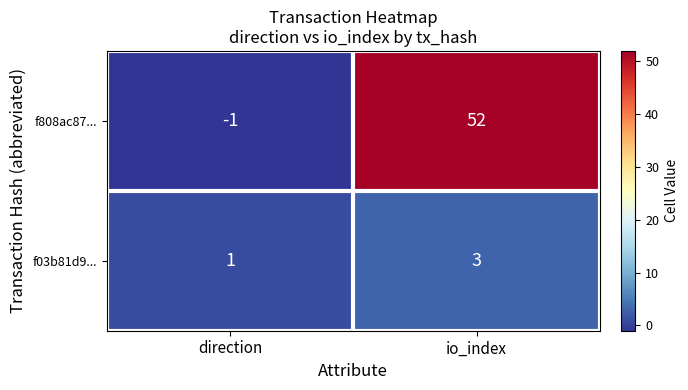

Between direction and io_index, which series saw the biggest shift?

f808ac87...